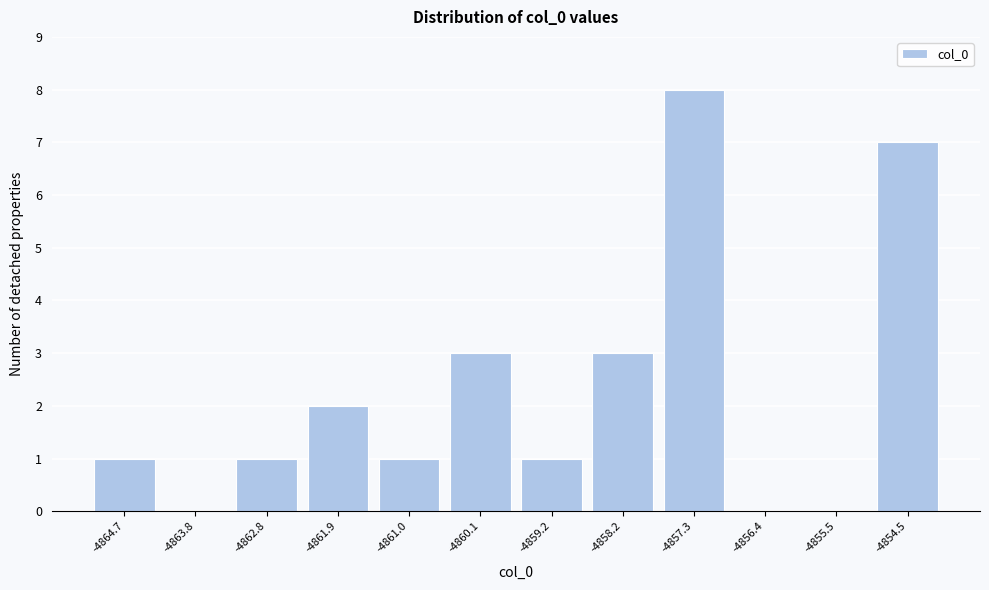

Is it true that the value at -4861.0 is 1?

True